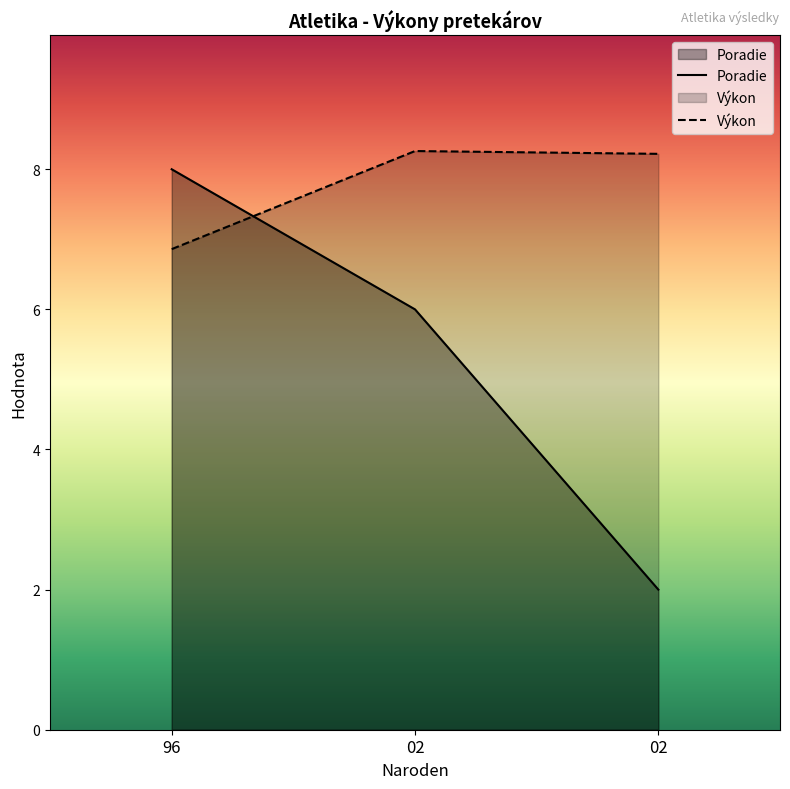

What is the value of the Poradie point at the 1st from the left?

8.0